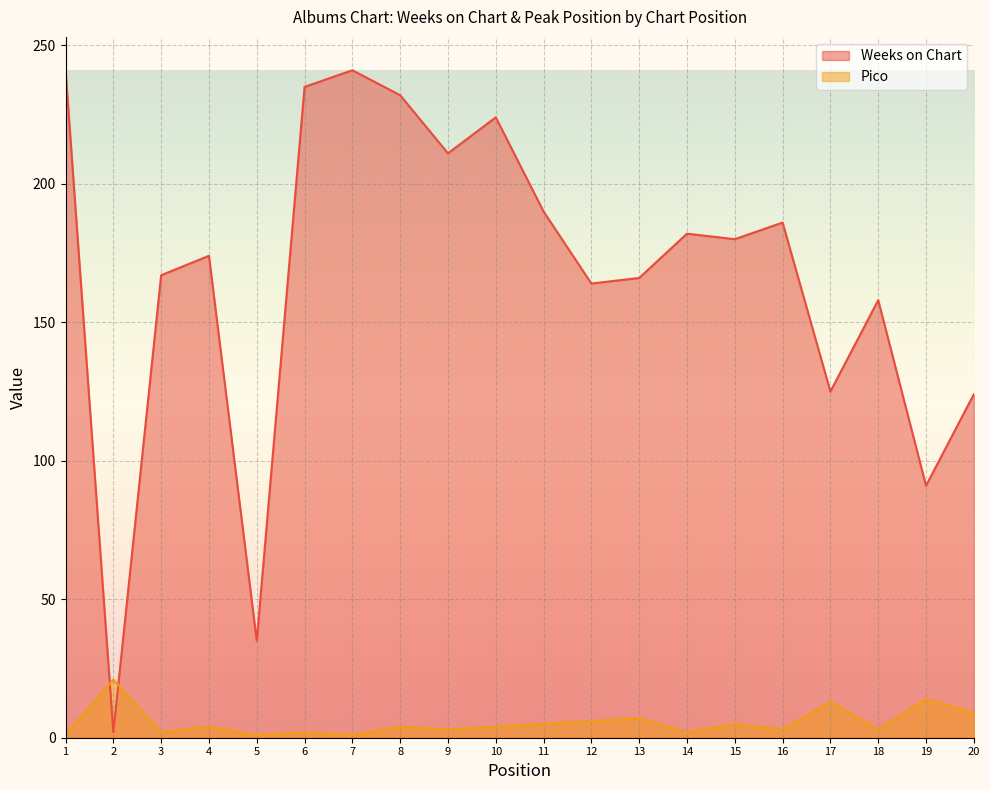

What is the difference between the Pico values at 3 and 12?

4